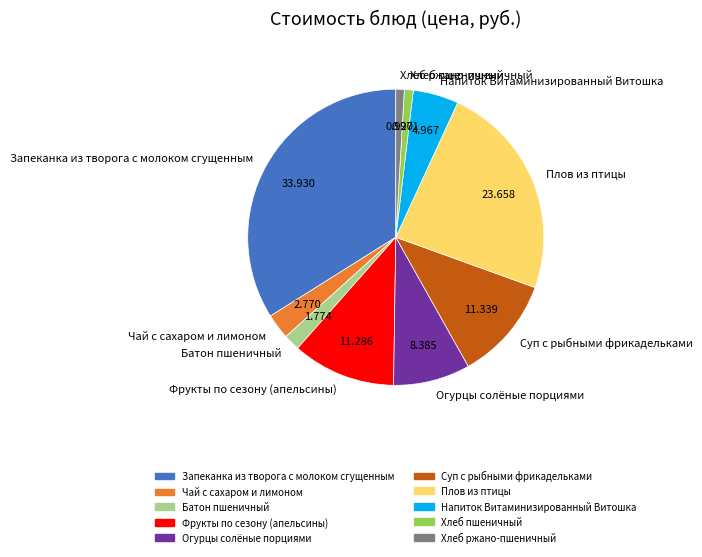

How many slices are in this pie chart?

10